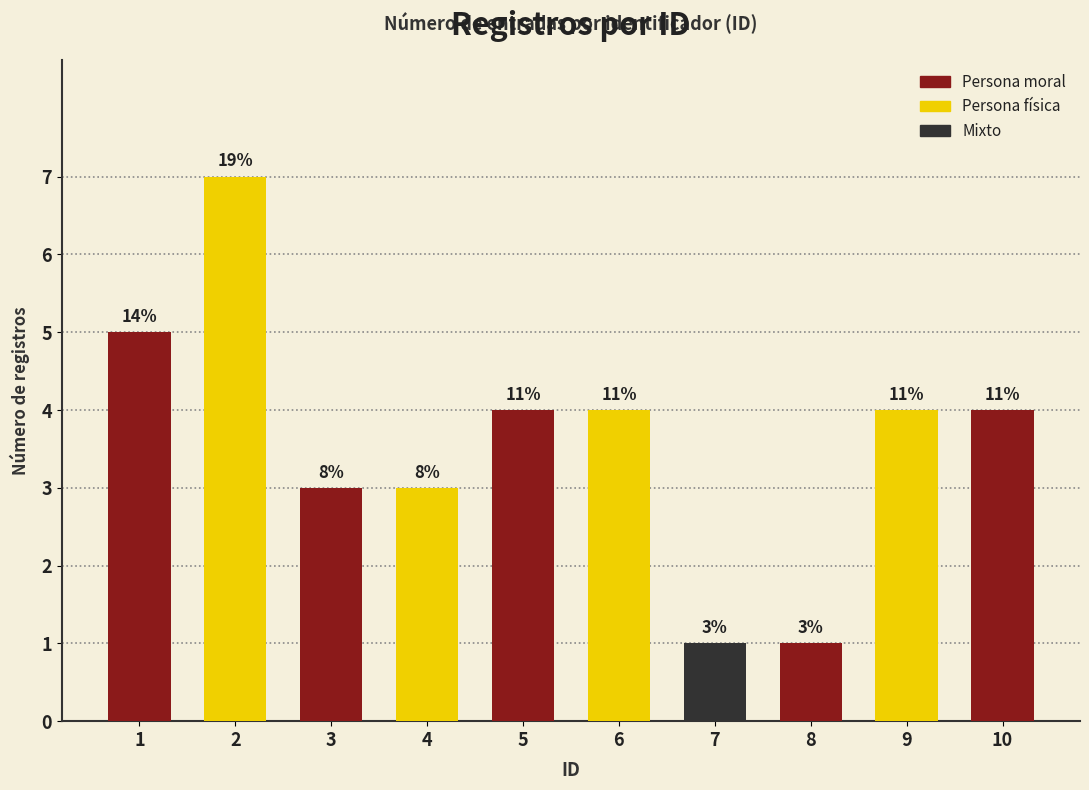

What is the value of the 8th bar from the left?

1